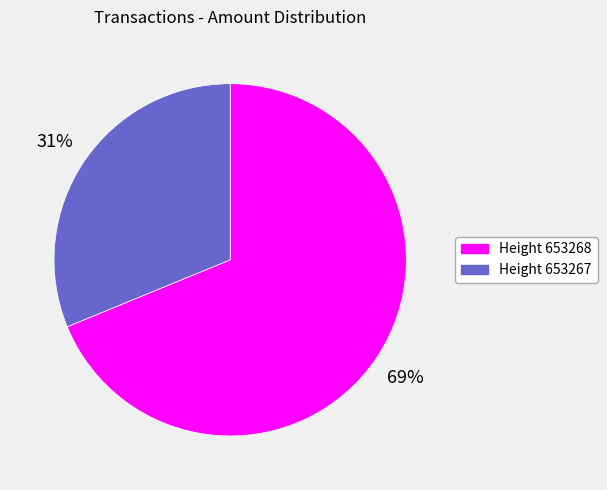

To the nearest percent, what is the average slice percentage?

50%